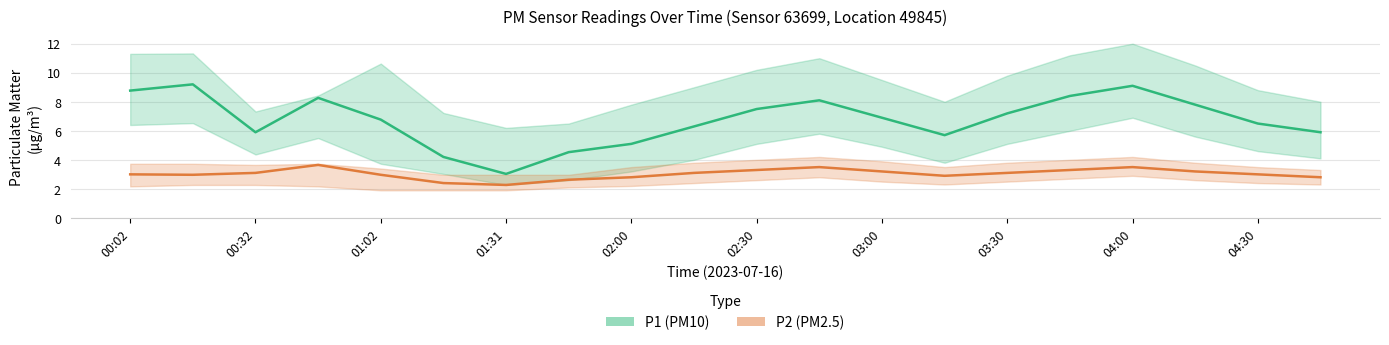

What is the total value across all series at 19?

8.7